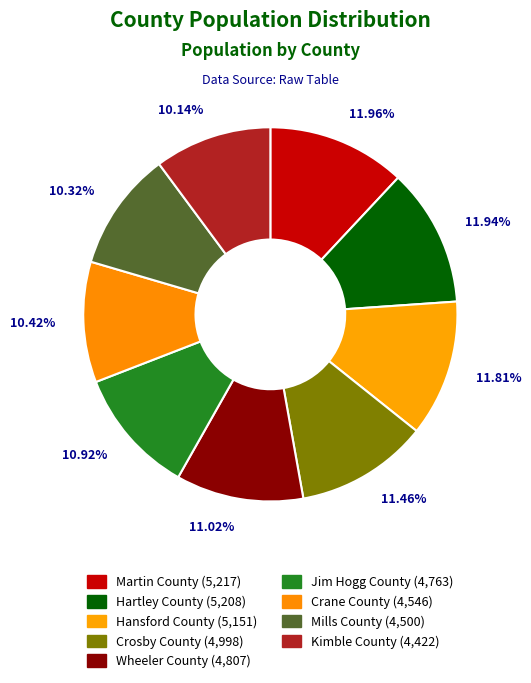

Does Wheeler County represent more than half of the total?

No